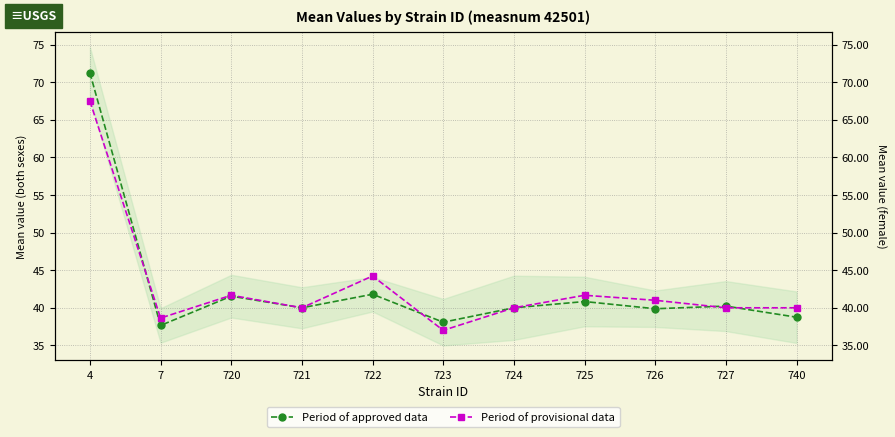

Which series has the largest range (max minus min)?

Period of approved data